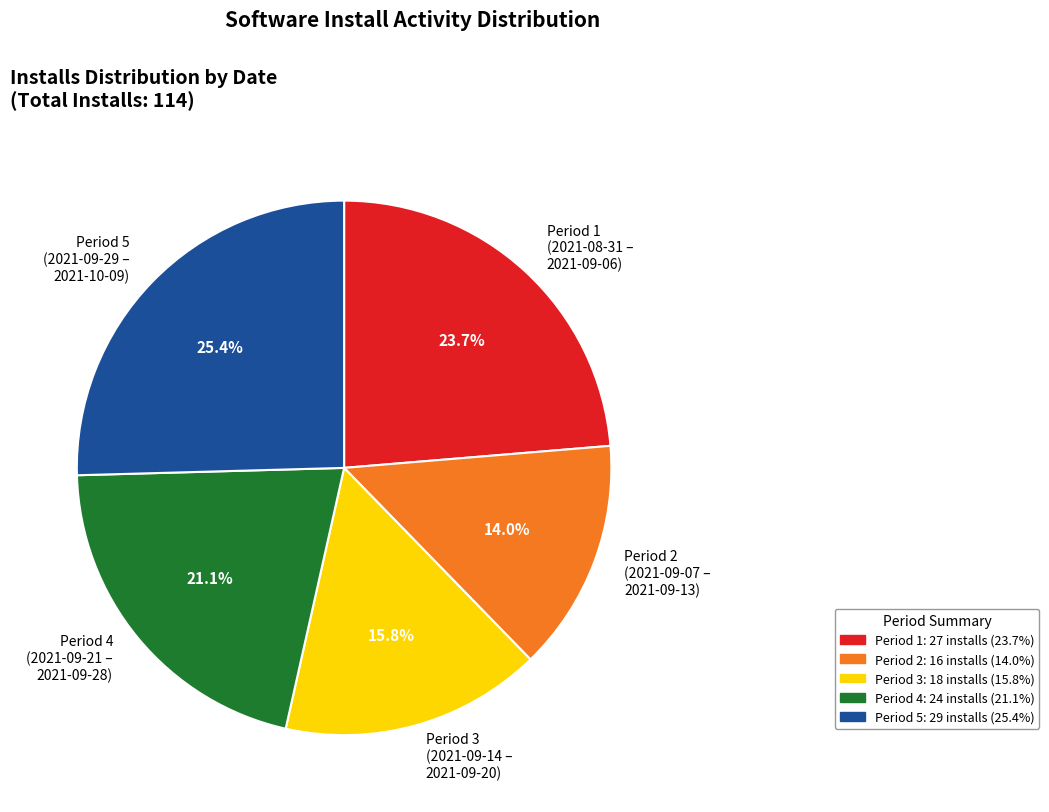

Combined, what portion of the pie is Period 1 and Period 3?

39.5%